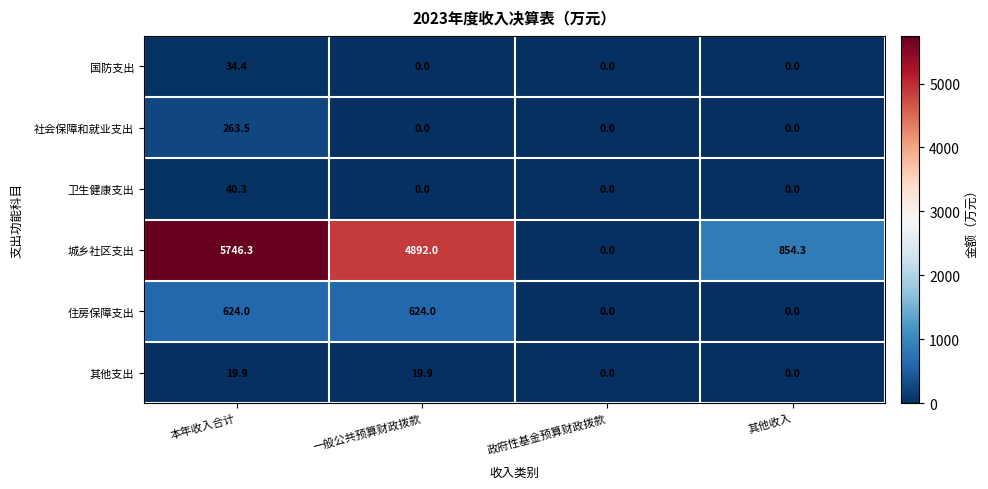

At which label does 城乡社区支出 reach its peak?

本年收入合计